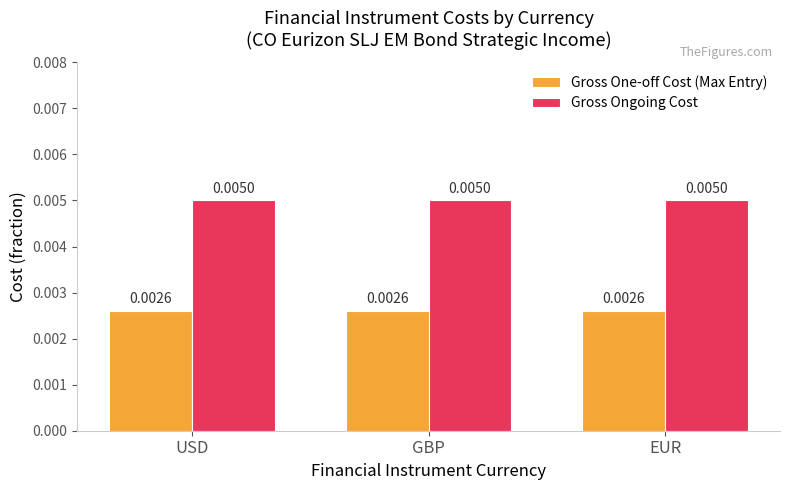

What are all the series names shown in the legend?

Gross One-off Cost (Max Entry), Gross Ongoing Cost